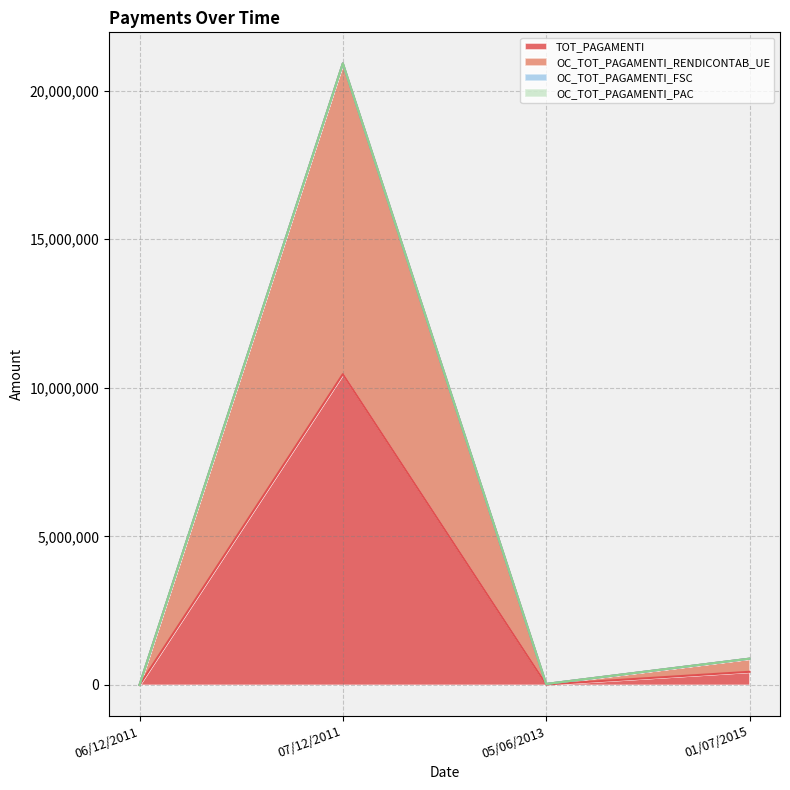

The OC_TOT_PAGAMENTI_RENDICONTAB_UE series shows 20914320.0 at 07/12/2011. True or false?

True